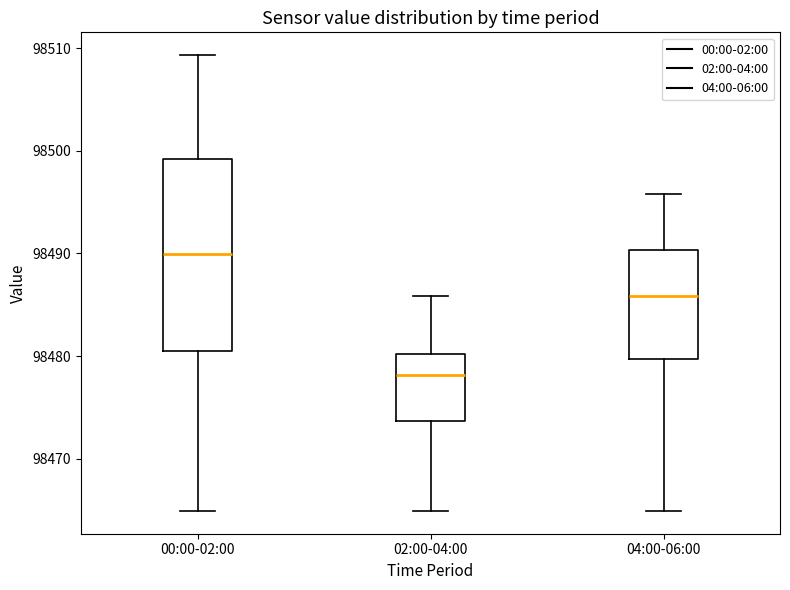

Reading left to right, read every box against the y-axis: the position of its median line, the range the box covers, and the ends of its whiskers. The values are not printed on the chart, so give them approximately, as read against the axis.

00:00-02:00: median 98490, box 98481 to 98499, whiskers 98465 to 98509
02:00-04:00: median 98478, box 98474 to 98480, whiskers 98465 to 98486
04:00-06:00: median 98486, box 98480 to 98490, whiskers 98465 to 98496